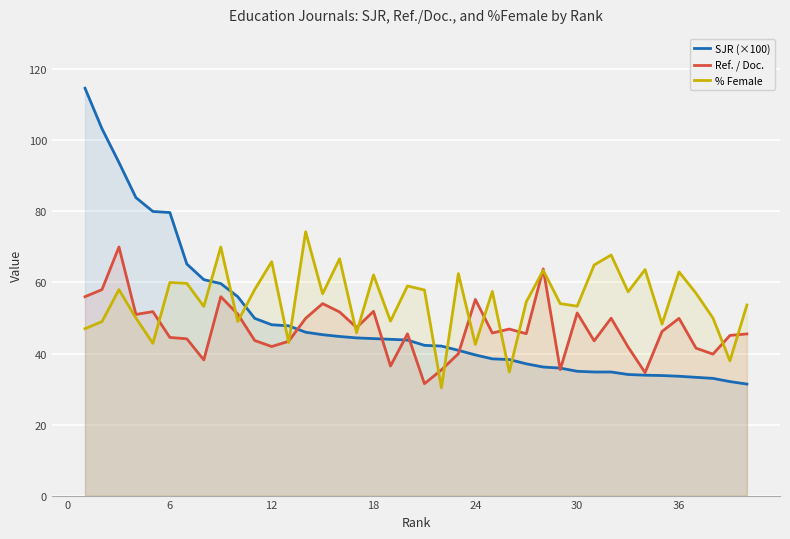

What is the highest value of the % Female series?

74.3